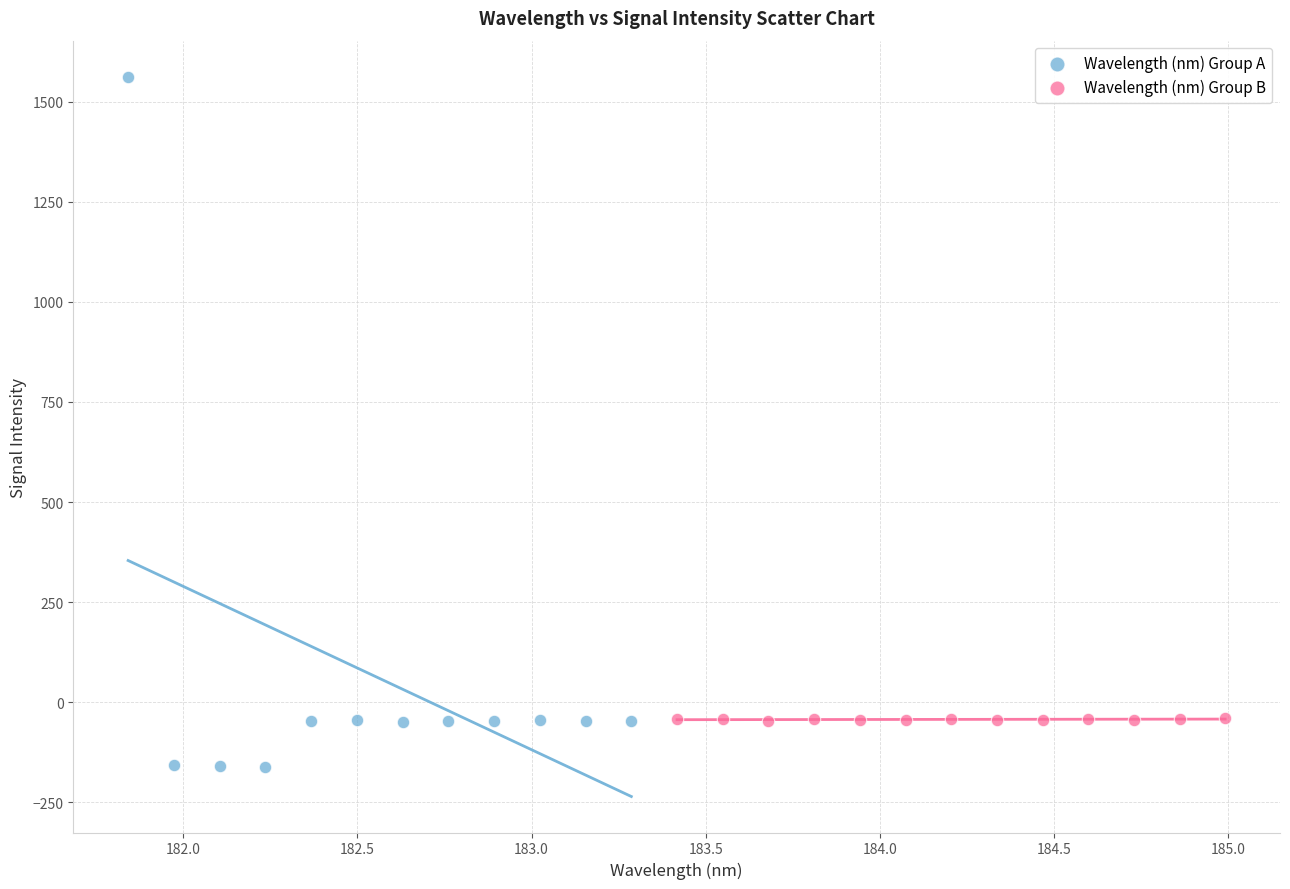

Which series has the largest Y range (max minus min)?

Wavelength (nm) Group A